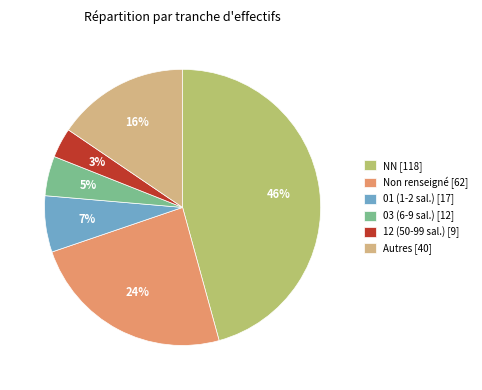

To the nearest percent, what portion does 03 (6-9 sal.) [12] represent?

5%